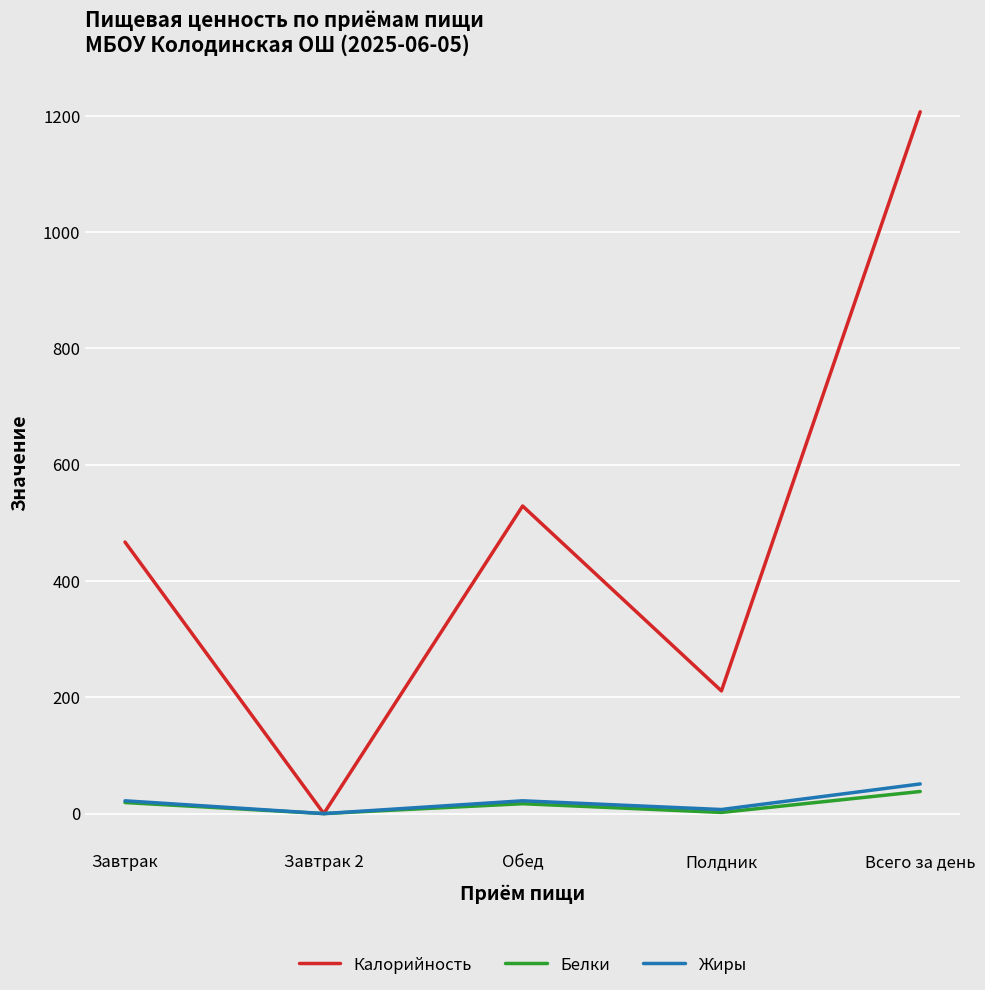

Between Завтрак and Полдник, which series saw the biggest shift?

Калорийность